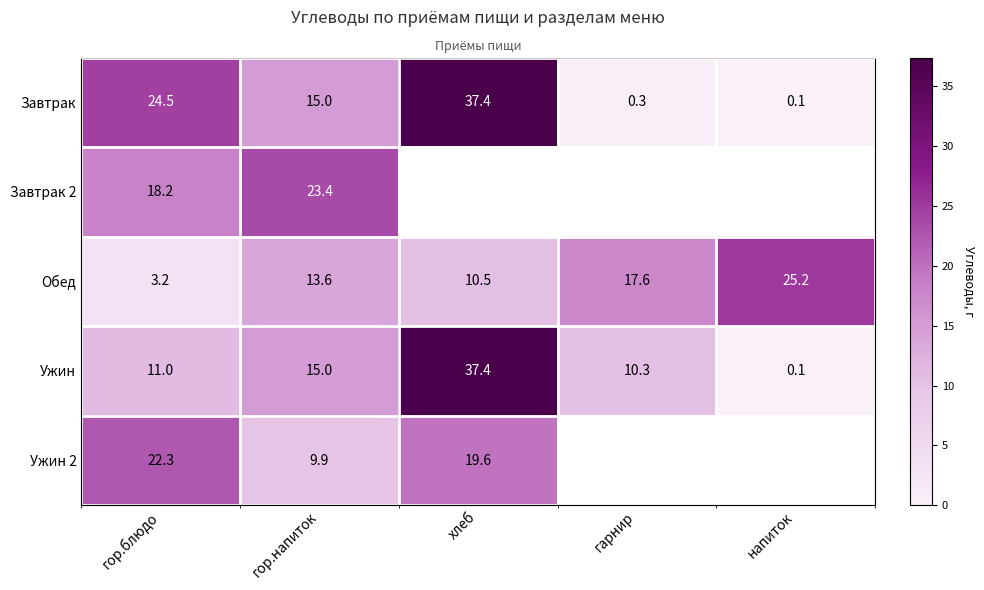

What is the difference between the highest and lowest values at гор.напиток?

13.5